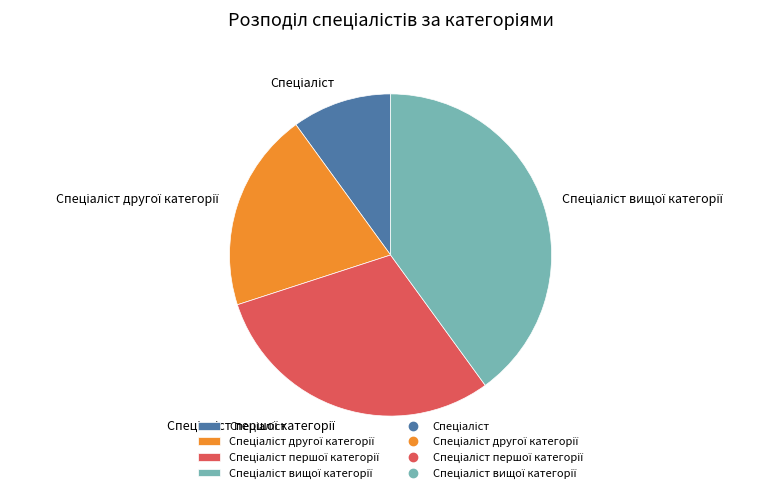

Is there a majority slice in this chart?

No